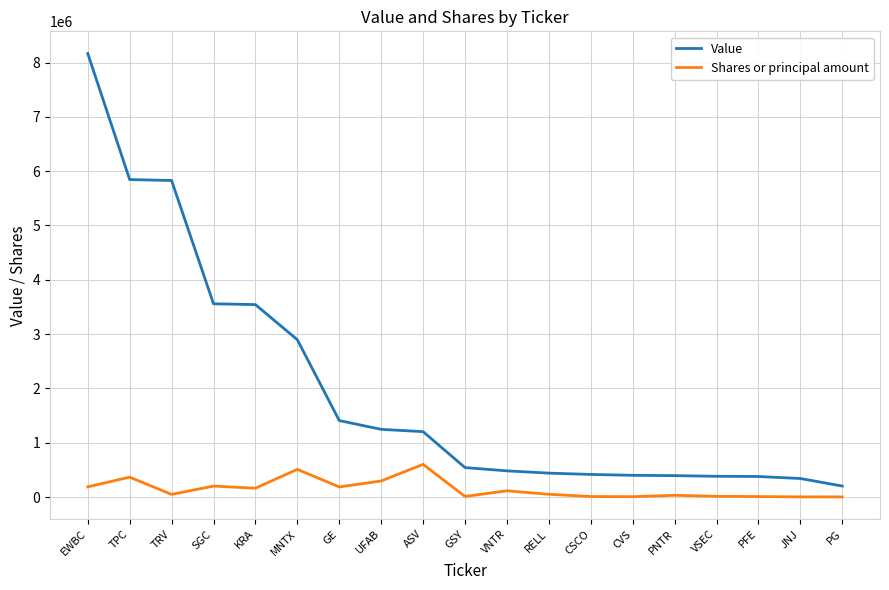

How many lines are shown in the chart?

2